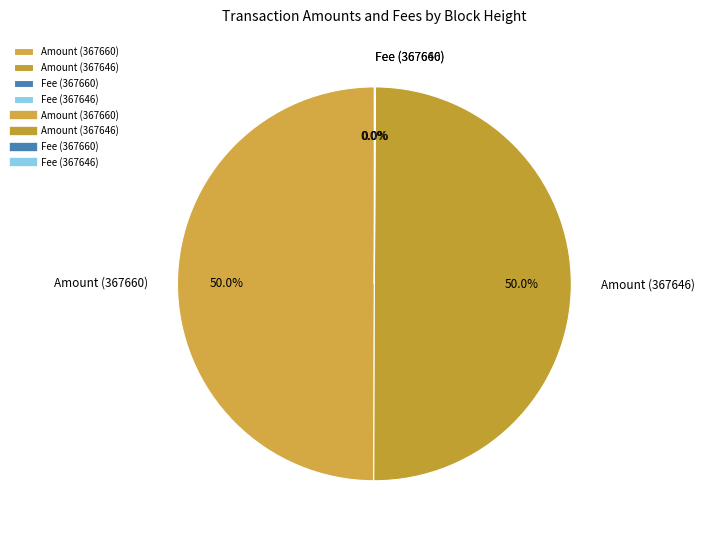

What portion of the pie excludes Amount (367646)?

50.0%